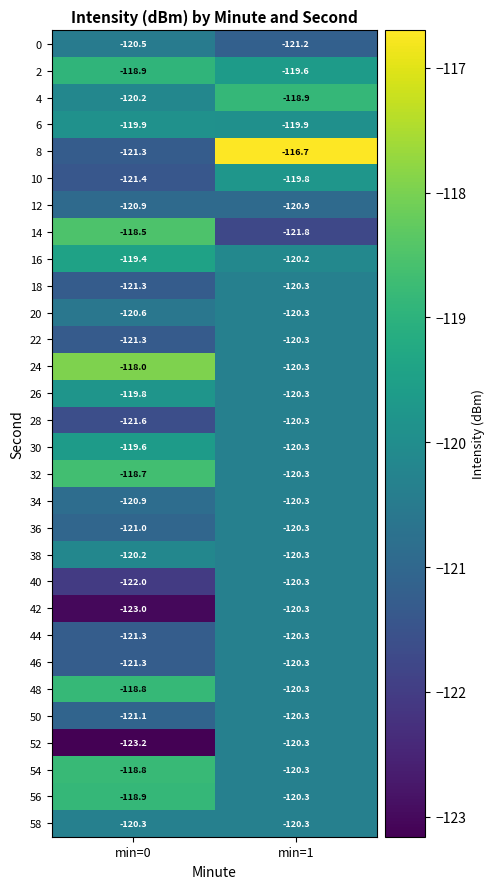

True or false: 34 has a value of -81.5 at min=0.

False